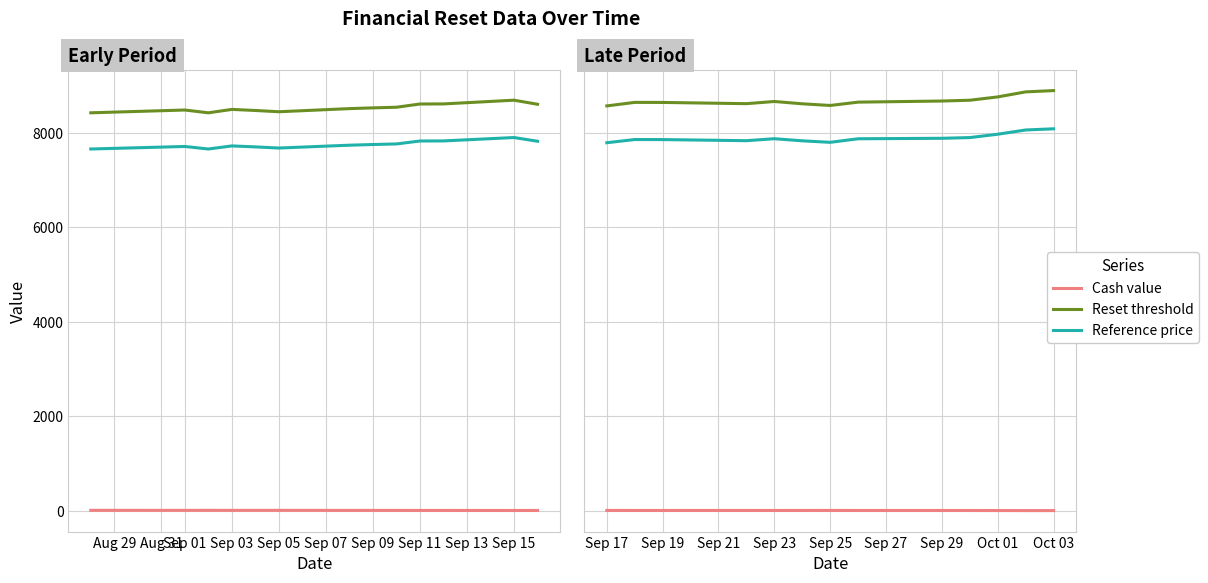

How many categories are shown in the chart?

13